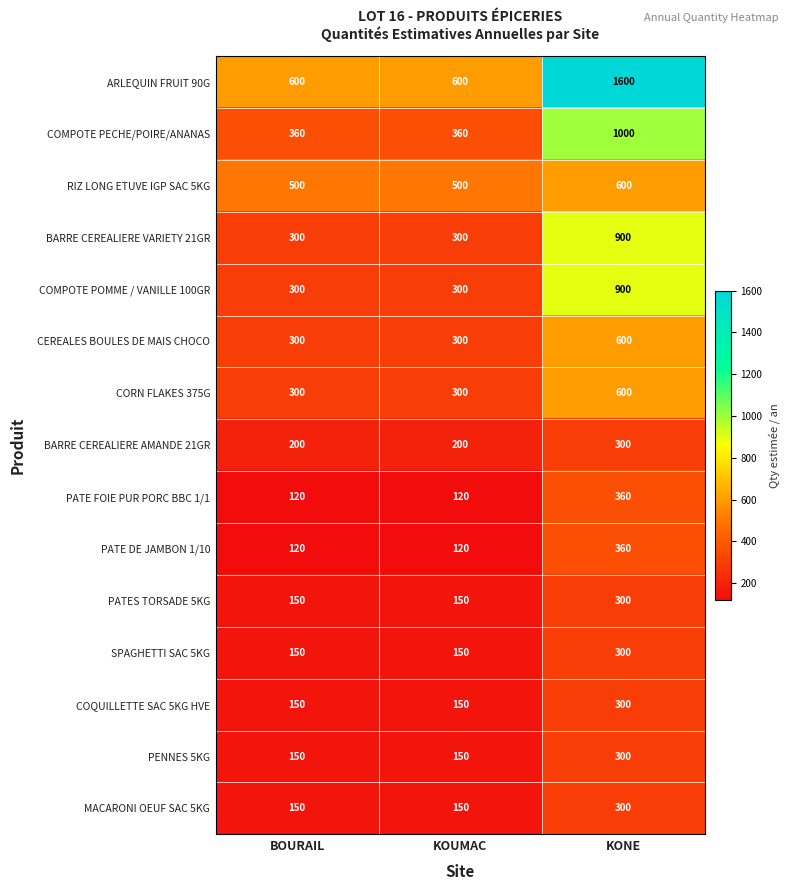

Between BOURAIL and KONE, which series saw the biggest shift?

ARLEQUIN FRUIT 90G